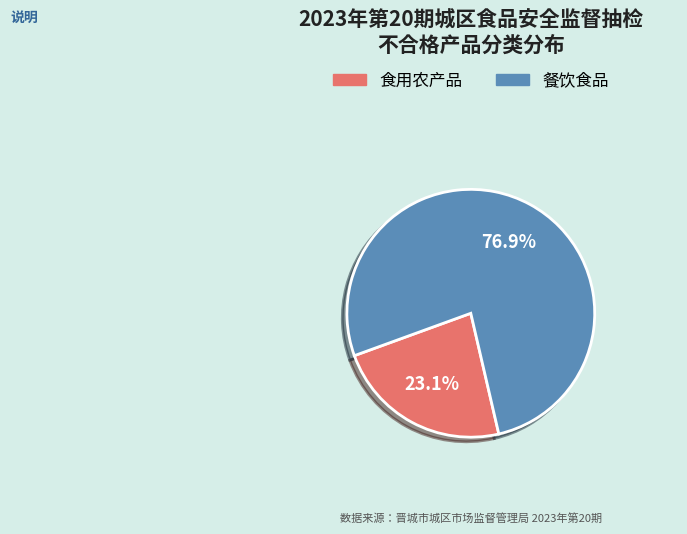

Approximately how many times larger is the value at 餐饮食品 compared to 食用农产品?

3.3